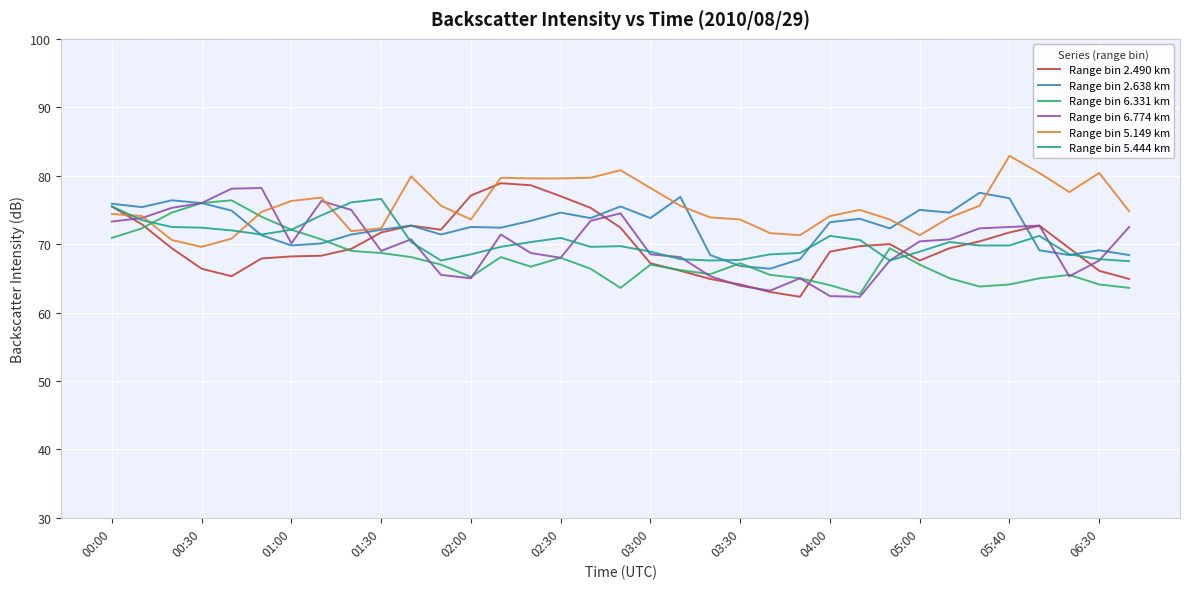

What is the greatest value displayed?

82.9